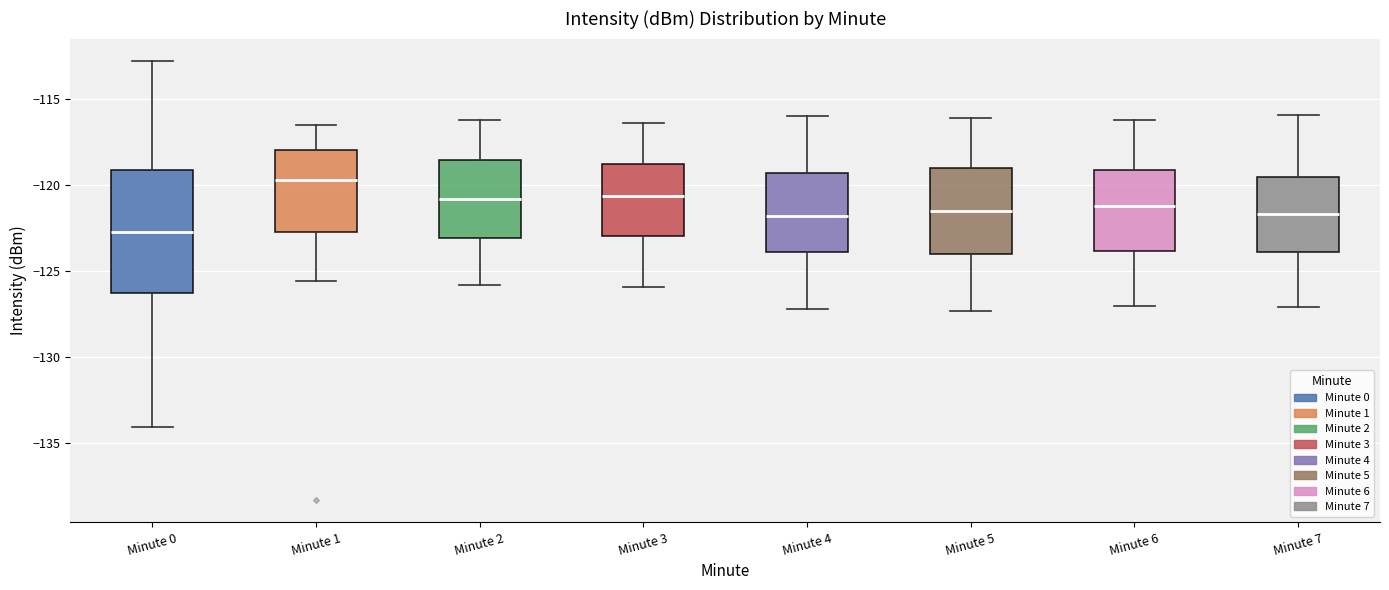

Reading left to right, transcribe this box plot: for each box, give where its median line is, the range the box spans, and where its two whiskers end, as read against the y-axis. The values are not printed on the chart, so give them approximately, as read against the axis.

Minute 0: median -122.5, box -126.0 to -119.0, whiskers -134.0 to -113.0
Minute 1: median -119.5, box -122.5 to -118.0, whiskers -125.5 to -116.5
Minute 2: median -121.0, box -123.0 to -118.5, whiskers -126.0 to -116.0
Minute 3: median -120.5, box -123.0 to -118.5, whiskers -126.0 to -116.5
Minute 4: median -122.0, box -124.0 to -119.5, whiskers -127.0 to -116.0
Minute 5: median -121.5, box -124.0 to -119.0, whiskers -127.5 to -116.0
Minute 6: median -121.0, box -124.0 to -119.0, whiskers -127.0 to -116.0
Minute 7: median -121.5, box -124.0 to -119.5, whiskers -127.0 to -116.0